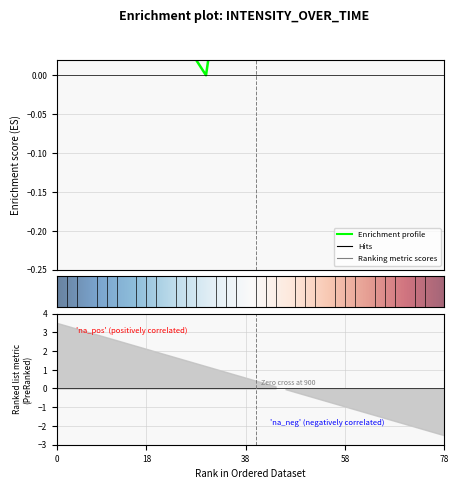

What is the difference between the second highest and minimum values?

0.2